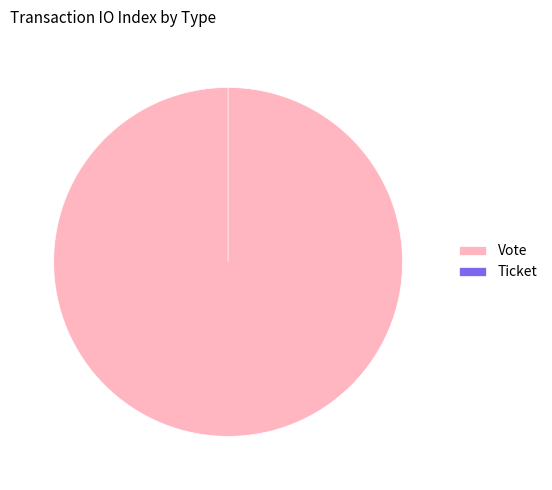

To the nearest percent, what is the average slice percentage?

50%